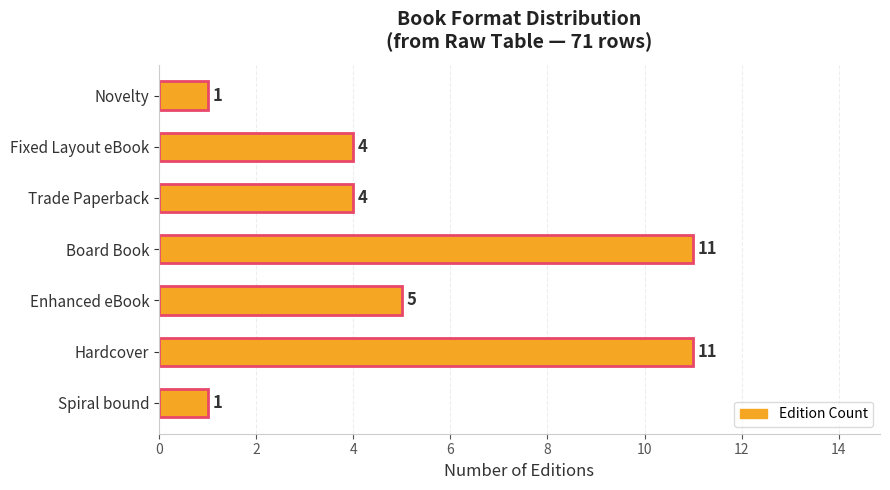

Reading left to right, list all the values displayed in this chart.

Count: 1	11	5	11	4	4	1
Max Reference: 1	11	5	11	4	4	1